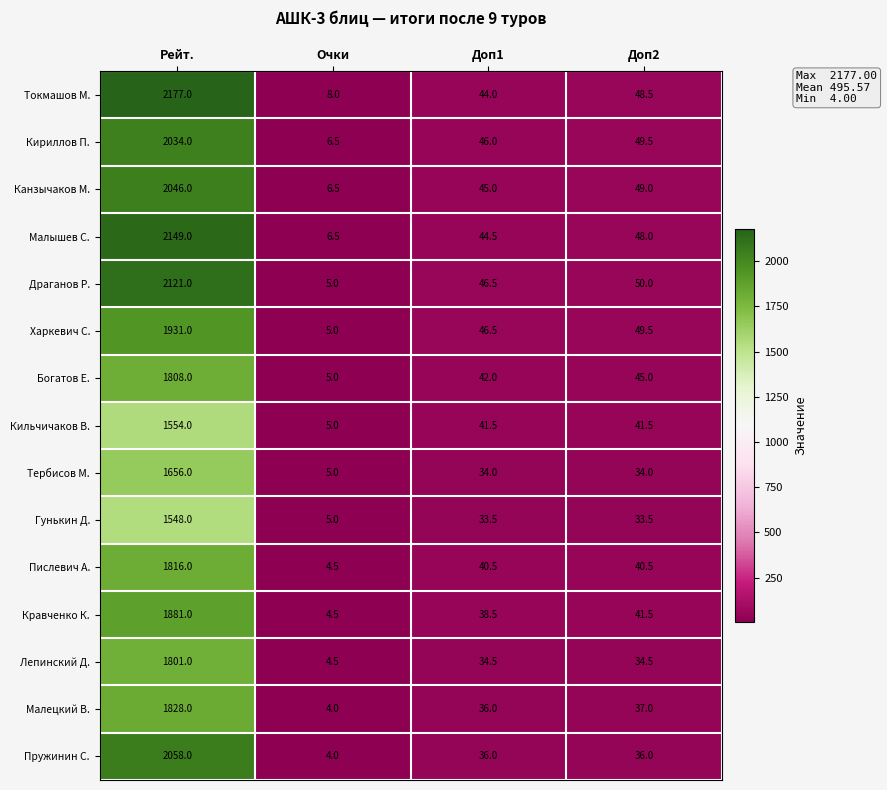

What is the greatest value displayed?

2177.0